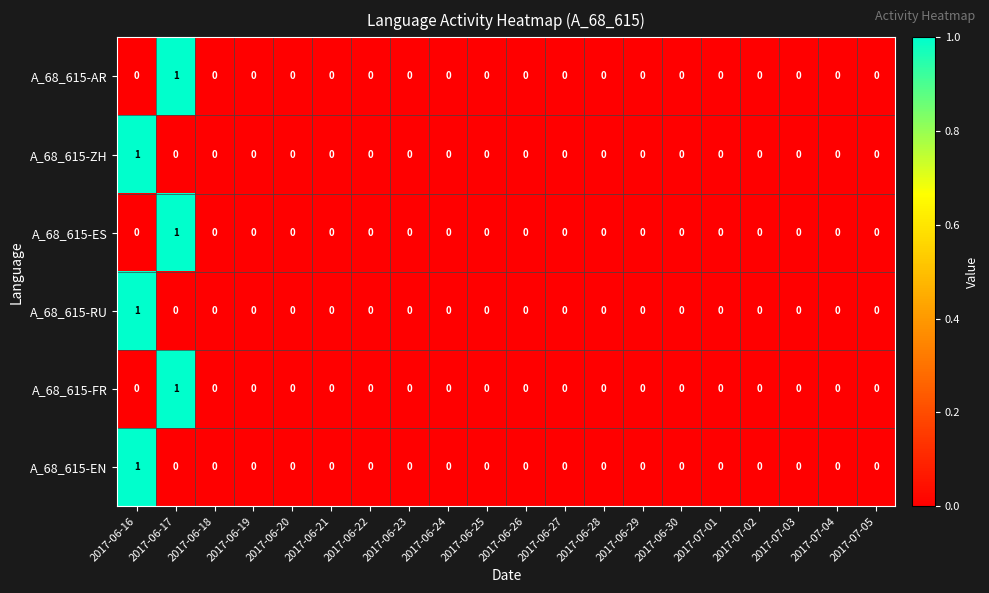

True or false: A_68_615-RU has a value of 0 at 2017-06-18.

True